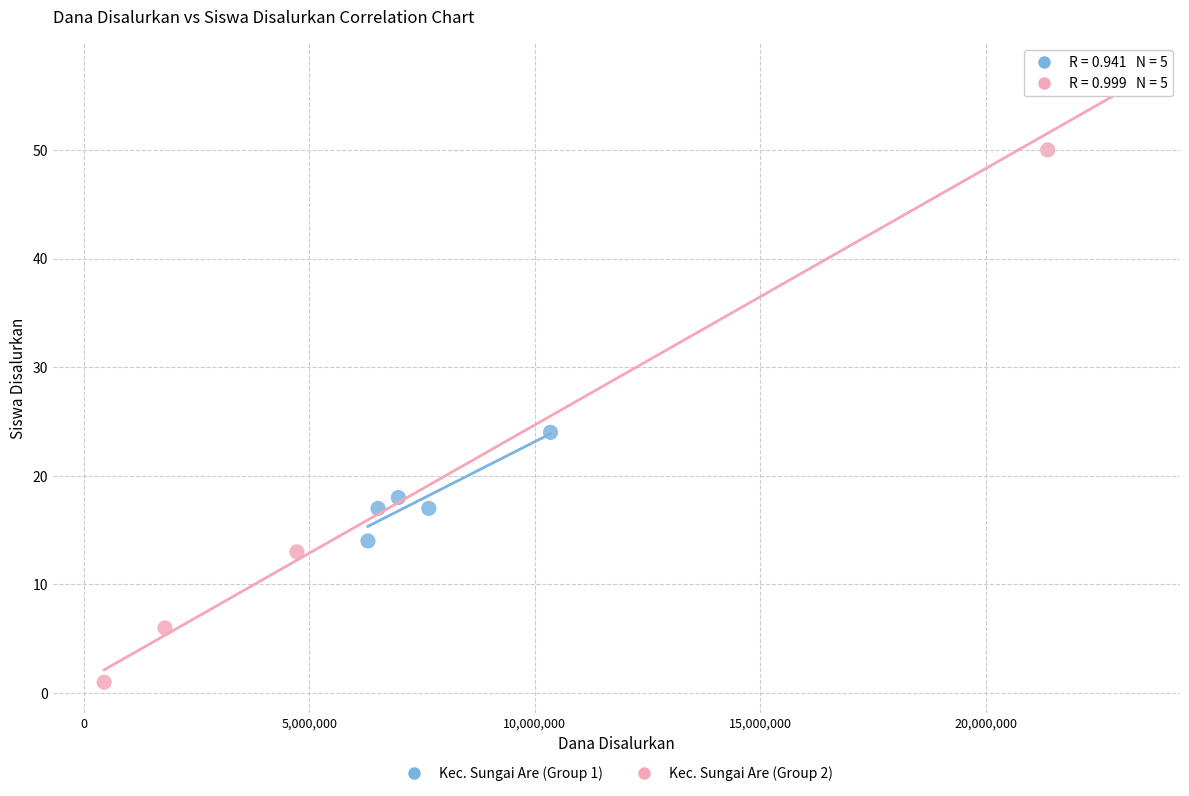

What are all the series names shown in the legend?

Kec. Sungai Are (Group 1), Kec. Sungai Are (Group 2)